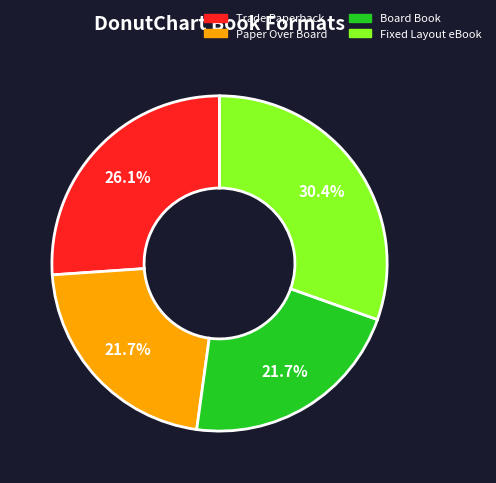

Is Board Book the majority of the pie?

No